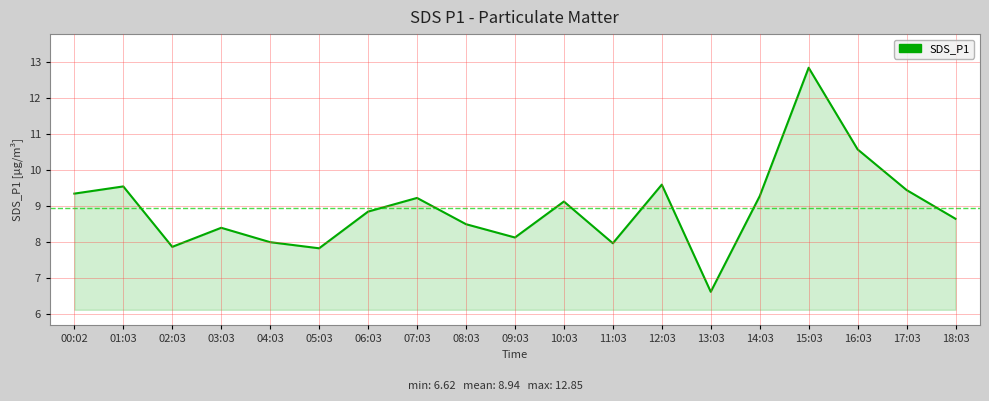

What is the difference between the values at 06:03 and 09:03?

0.7